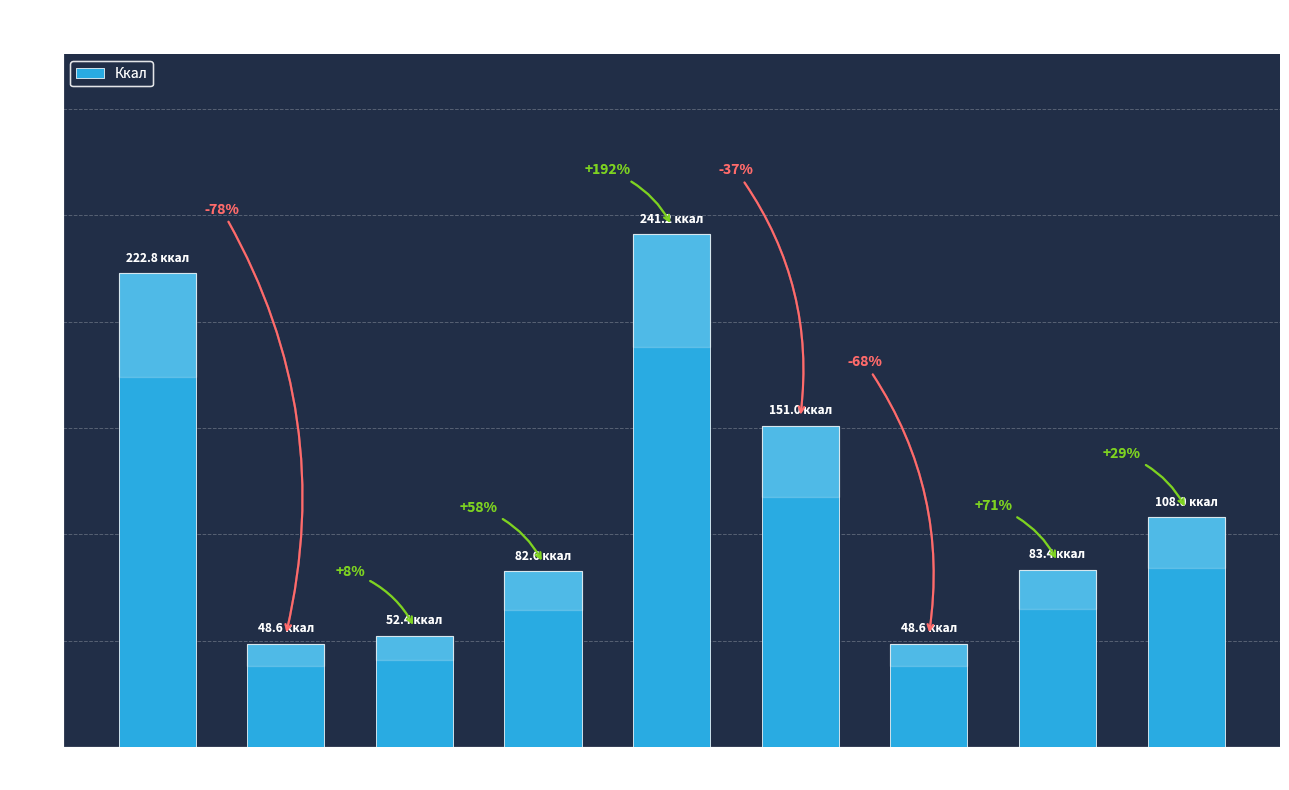

Where is the data nearest to the value 144?

Хлеб